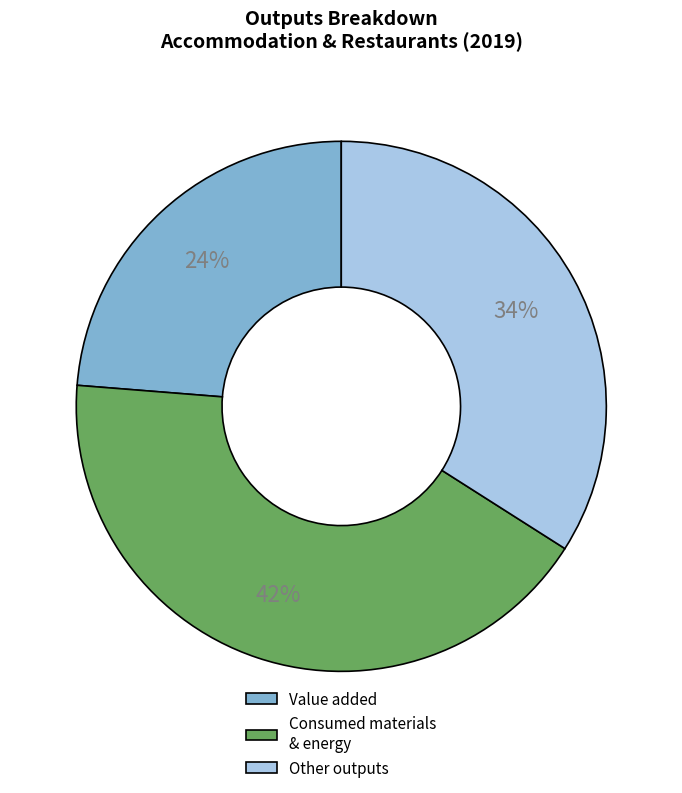

True or false: Value added accounts for 11% of the total.

False